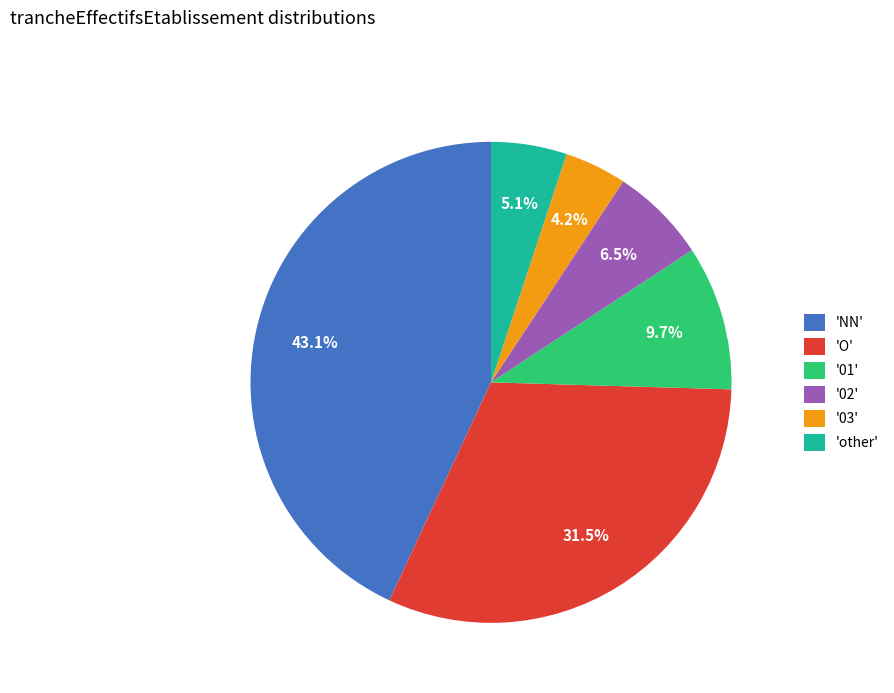

Count the number of slices in the pie.

6